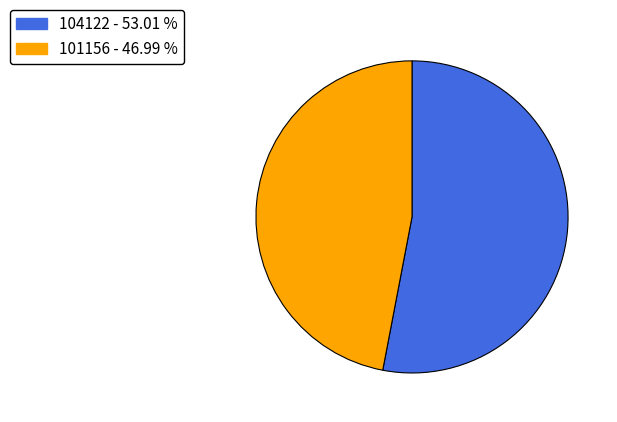

Is there a majority slice in this chart?

Yes